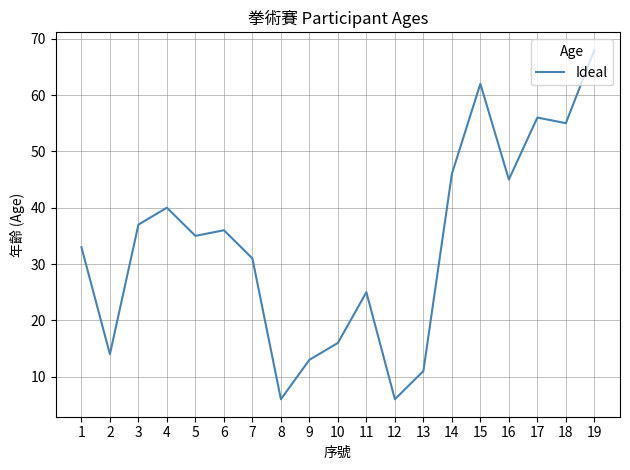

True or false: the data has more than 0 interior local peaks.

True